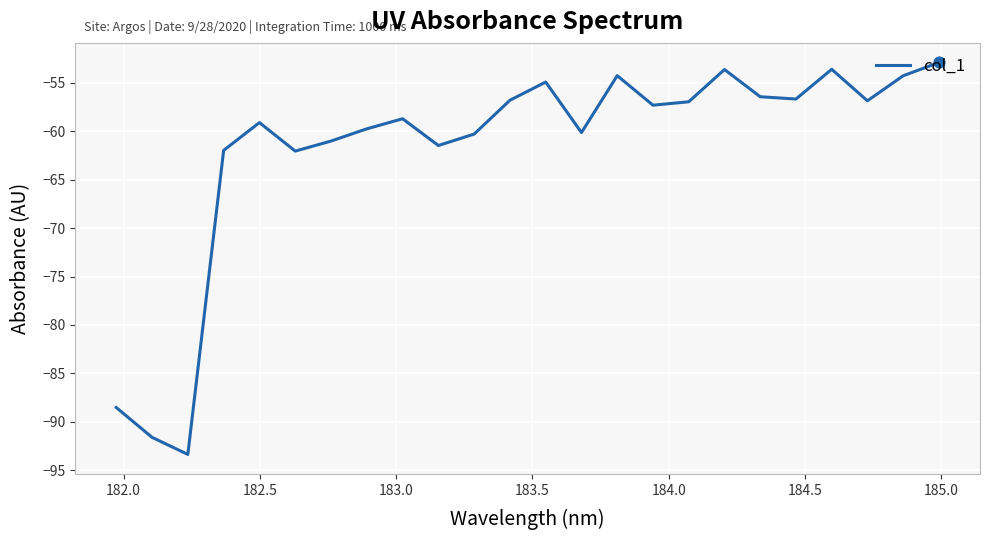

What is the greatest value displayed?

-52.9